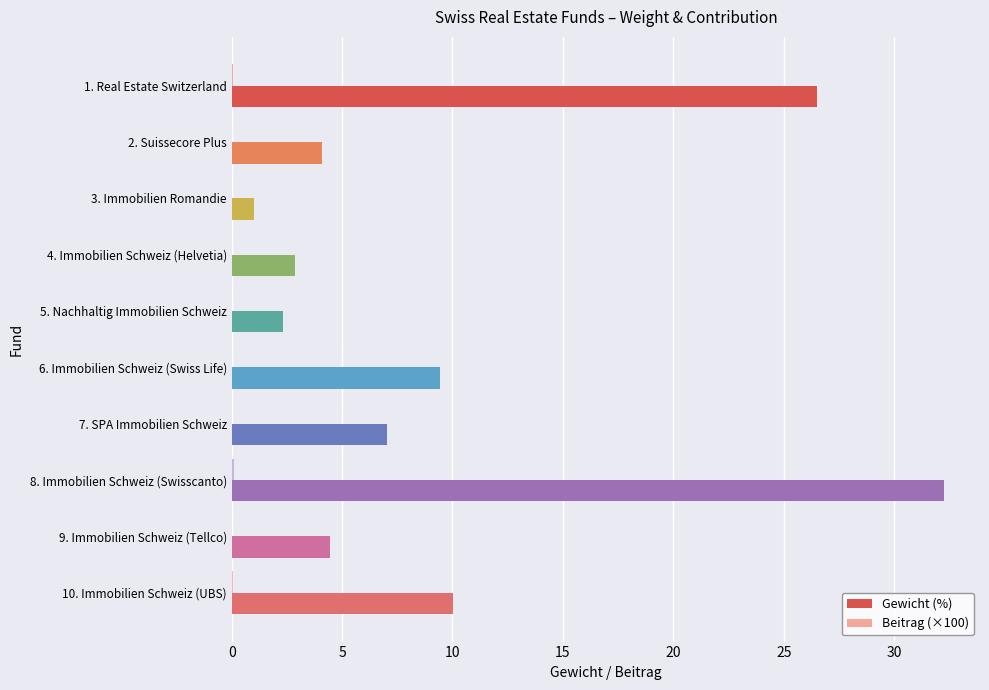

Which category has the highest value across all series?

8. Immobilien Schweiz (Swisscanto)